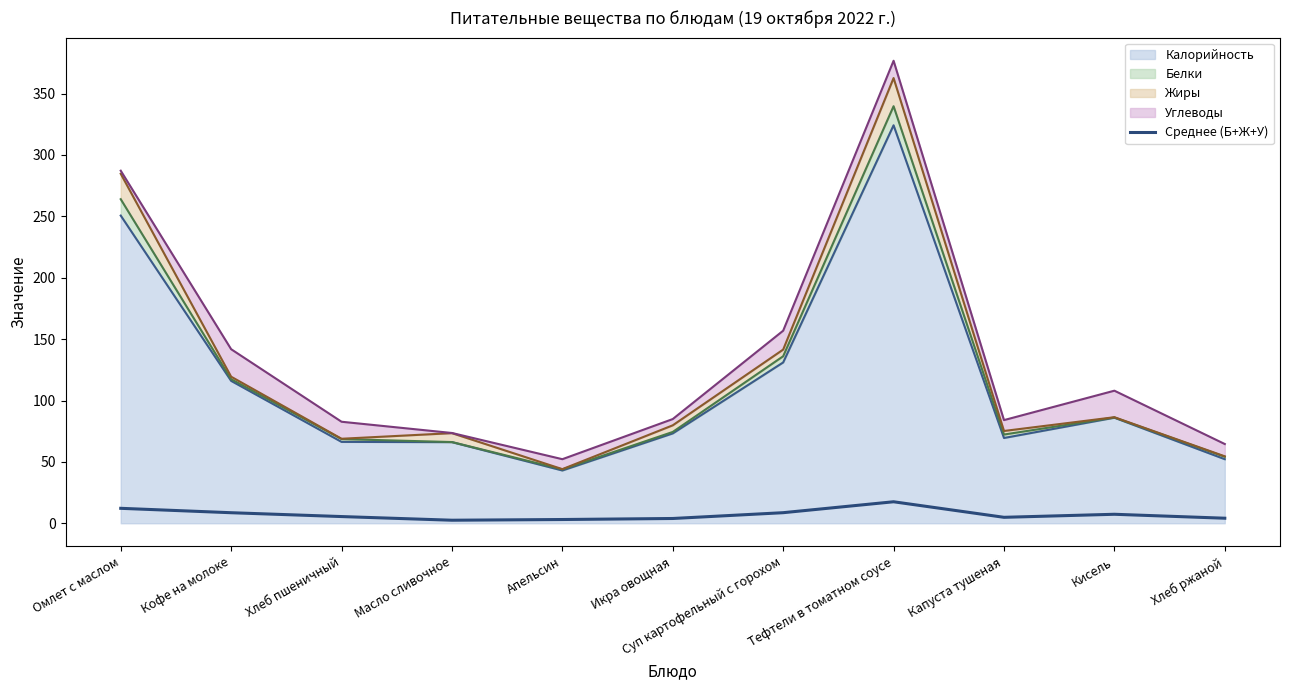

At which category does the data reach its first local valley?

Масло сливочное